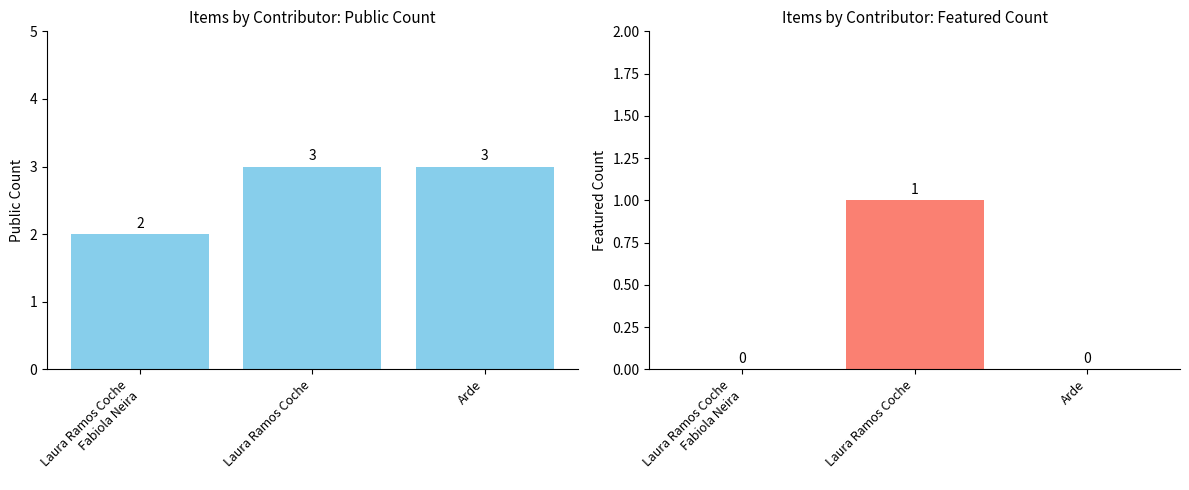

Is the value of featured at Arde greater than the value of public at Arde?

No